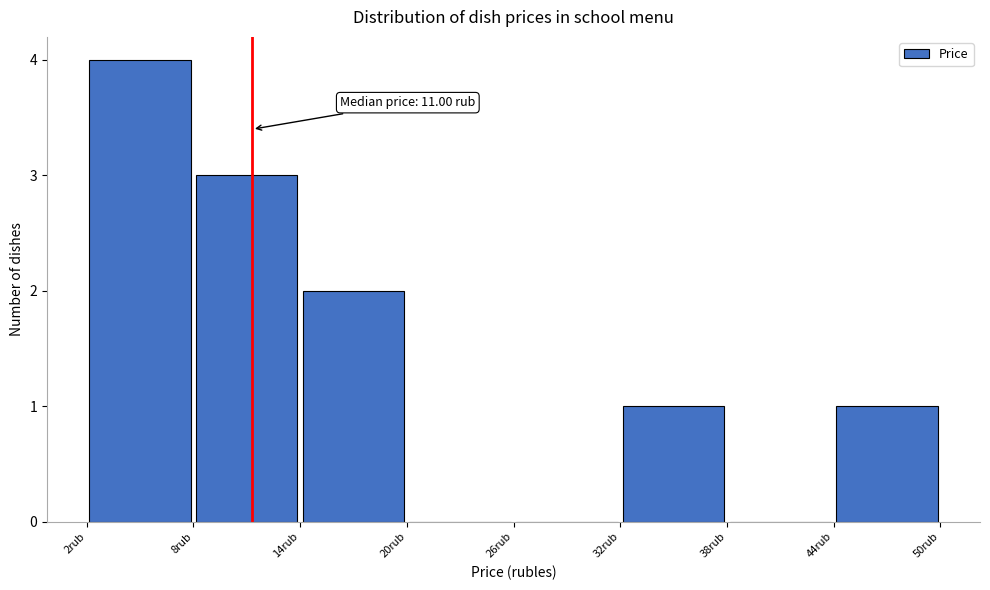

Over which range of the x-axis is the bar tallest?

2 to 8